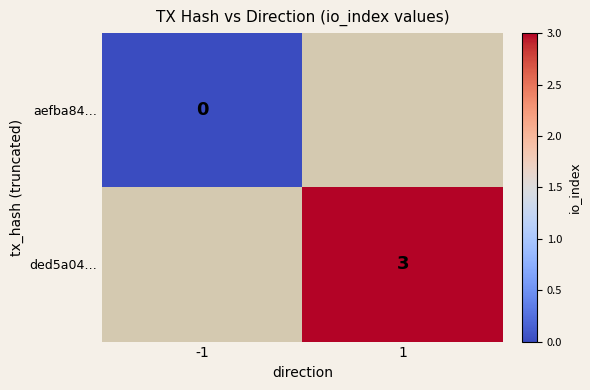

True or false: ded5a04… has a value of 3 at 1.

True